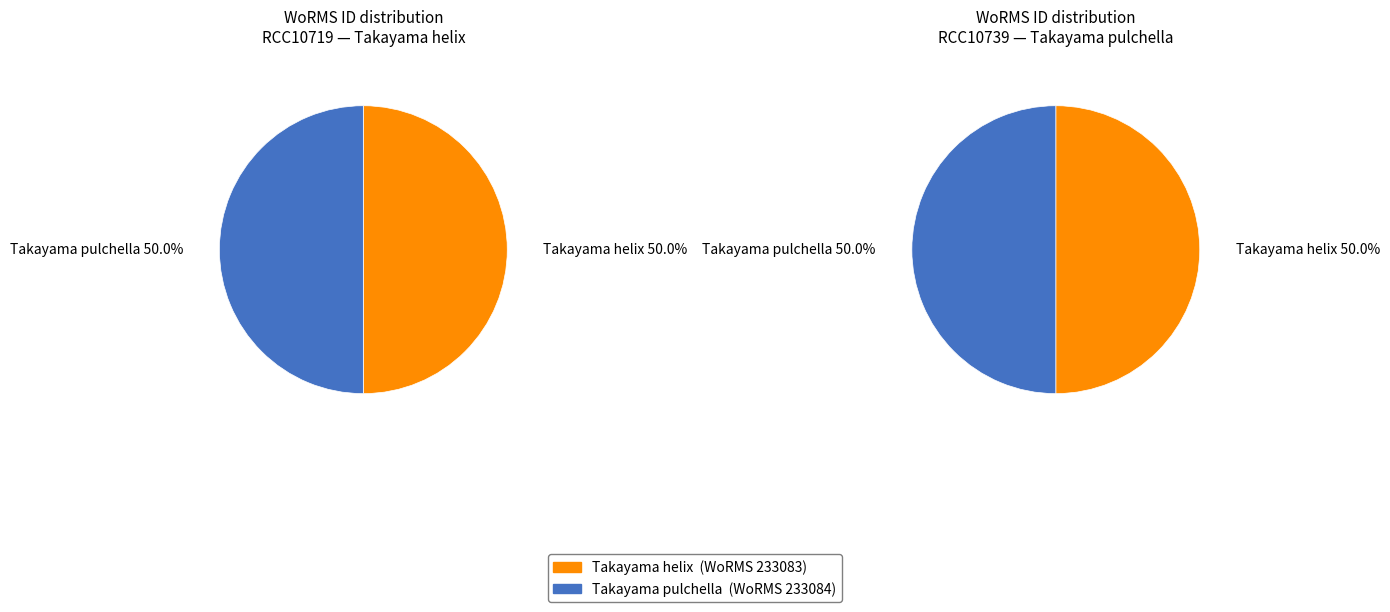

True or false: Takayama pulchella accounts for 50% of the total.

True